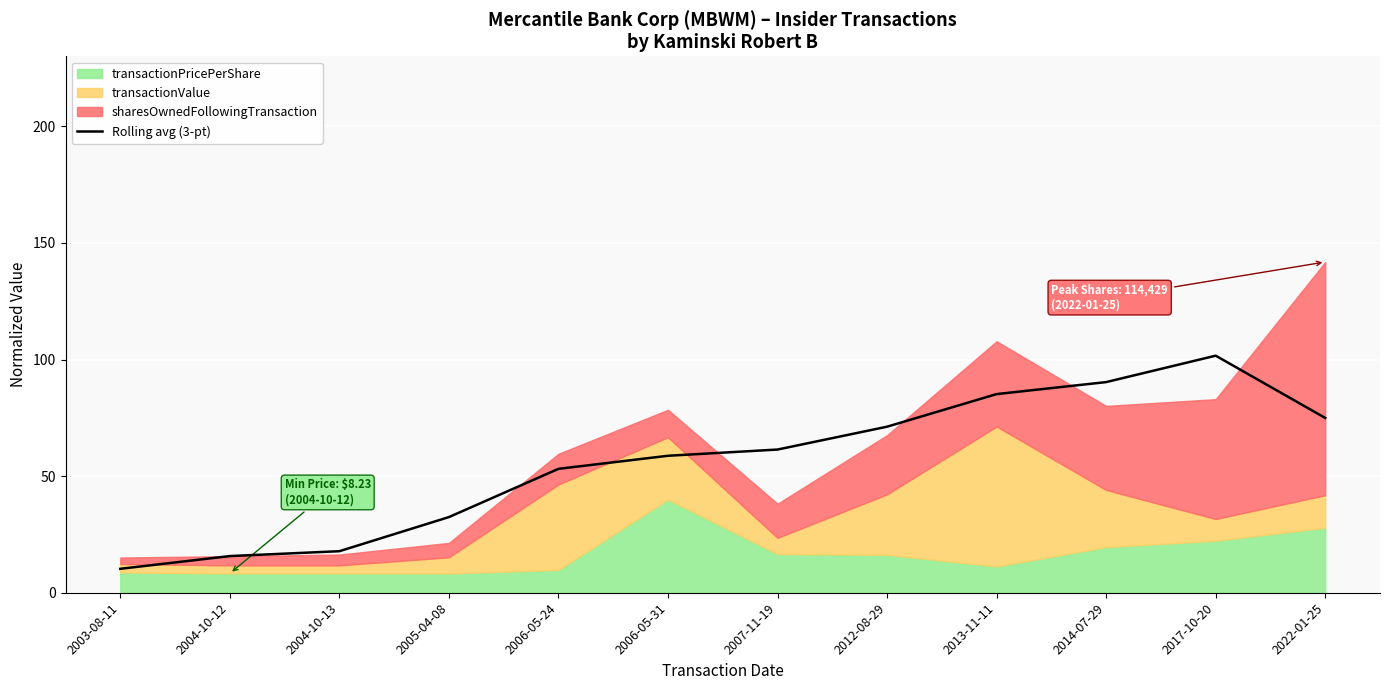

Does the chart display data point markers on the line(s)?

No